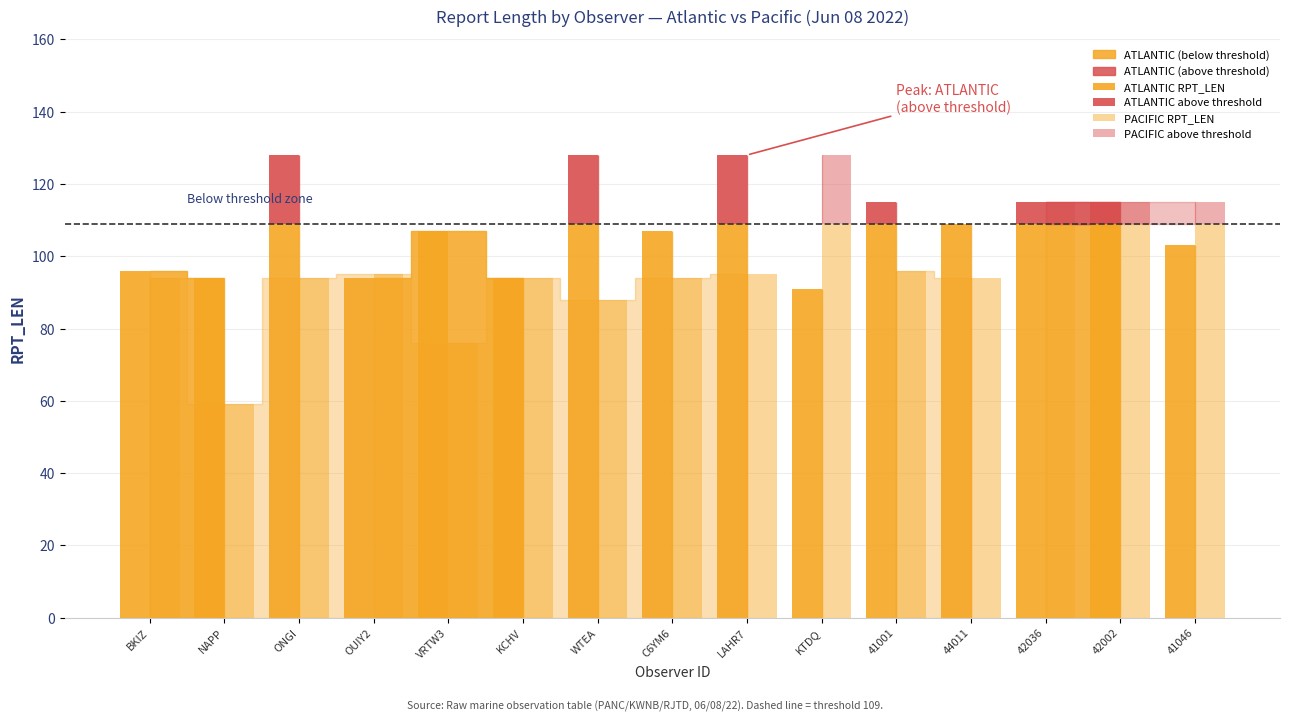

Rank the categories by ATLANTIC RPT_LEN value from highest to lowest.

ONGI, WTEA, LAHR7, 41001, 44011, 42036, 42002, VRTW3, C6YM6, 41046, BKIZ, NAPP, OUIY2, KCHV, KTDQ